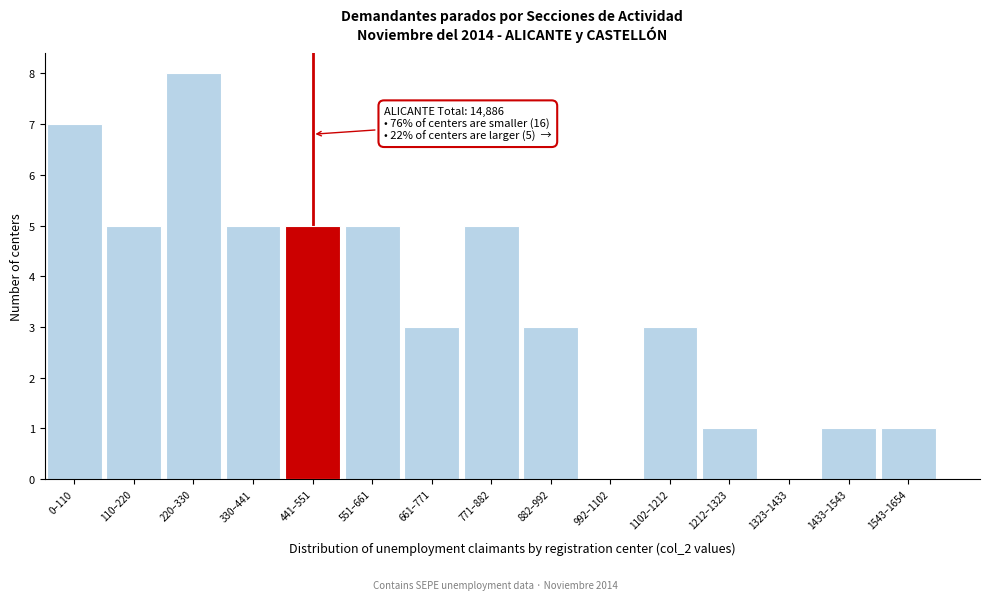

Reading right to left, transcribe all the data shown in this chart.

1543–1654=1	1433–1543=1	1323–1433=0	1212–1323=1	1102–1212=3	992–1102=0	882–992=3	771–882=5	661–771=3	551–661=5	441–551=5	330–441=5	220–330=8	110–220=5	0–110=7